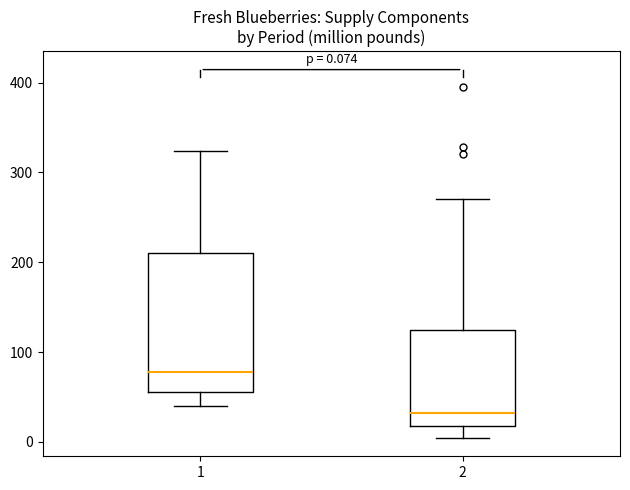

Which box is the tallest, from its lower edge to its upper edge?

1